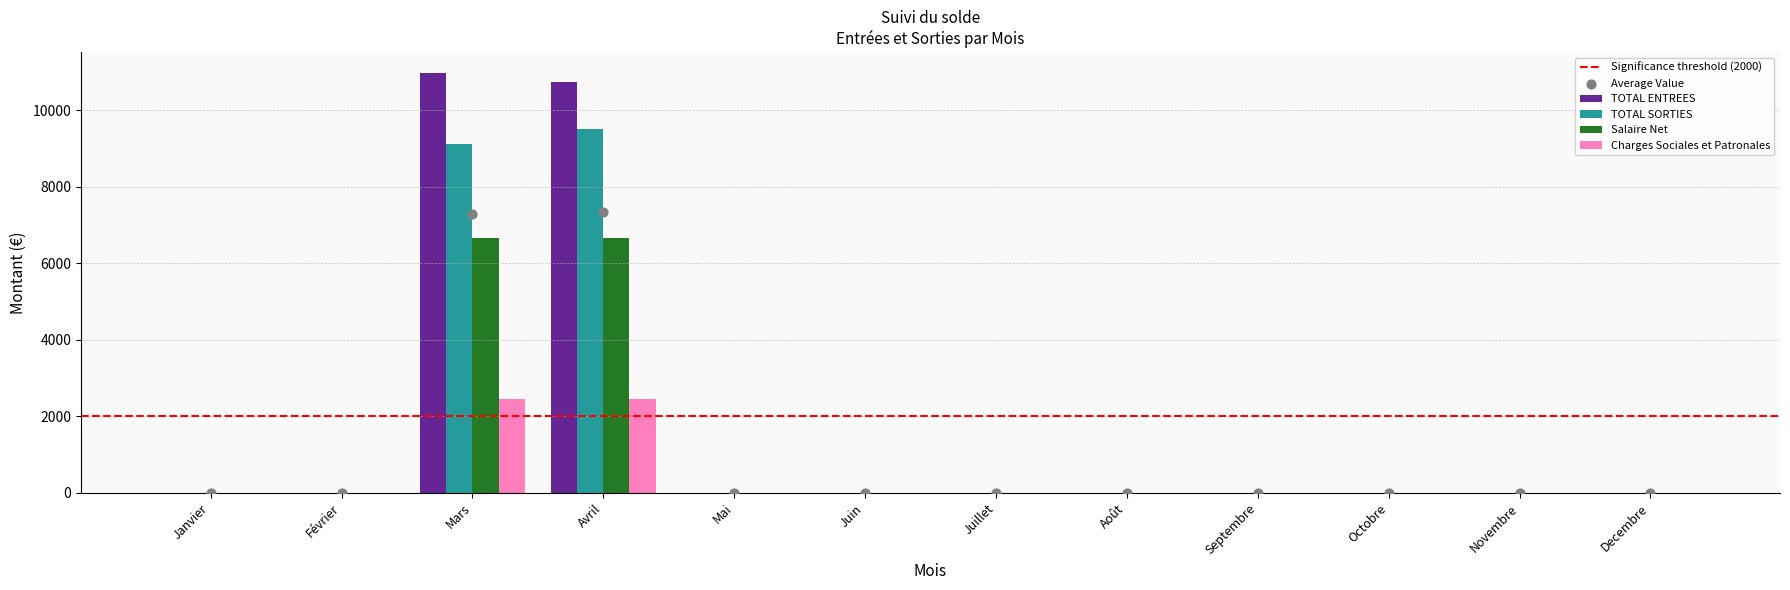

Which series reaches the maximum Y coordinate?

TOTAL ENTREES